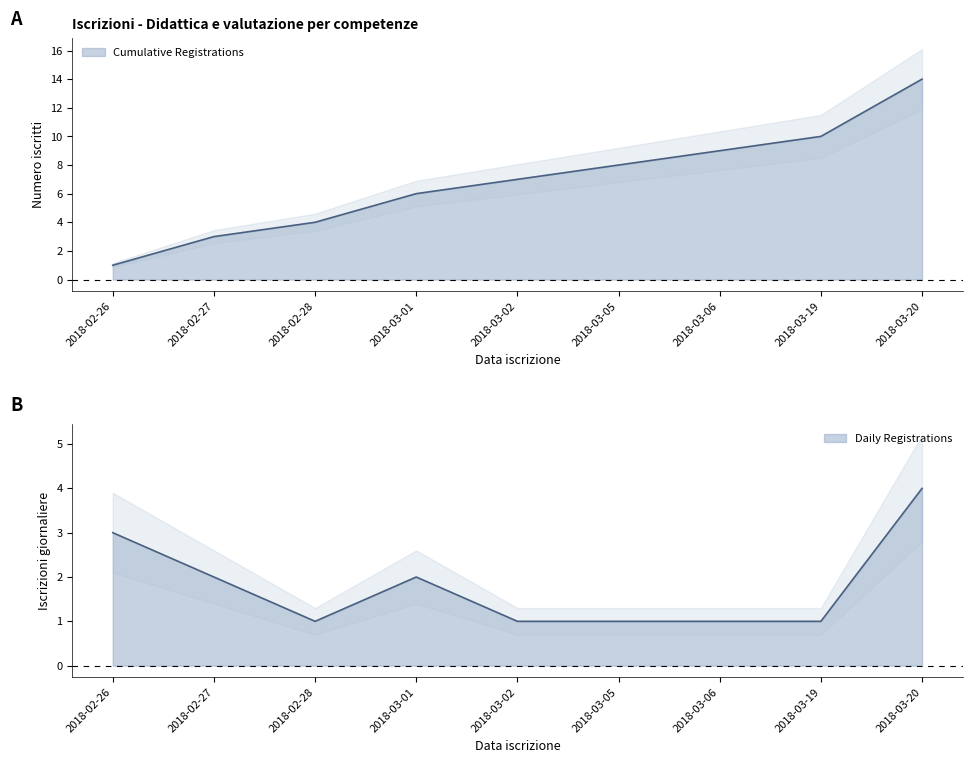

True or false: Daily Registrations has a value of 5 at 2018-02-26.

False